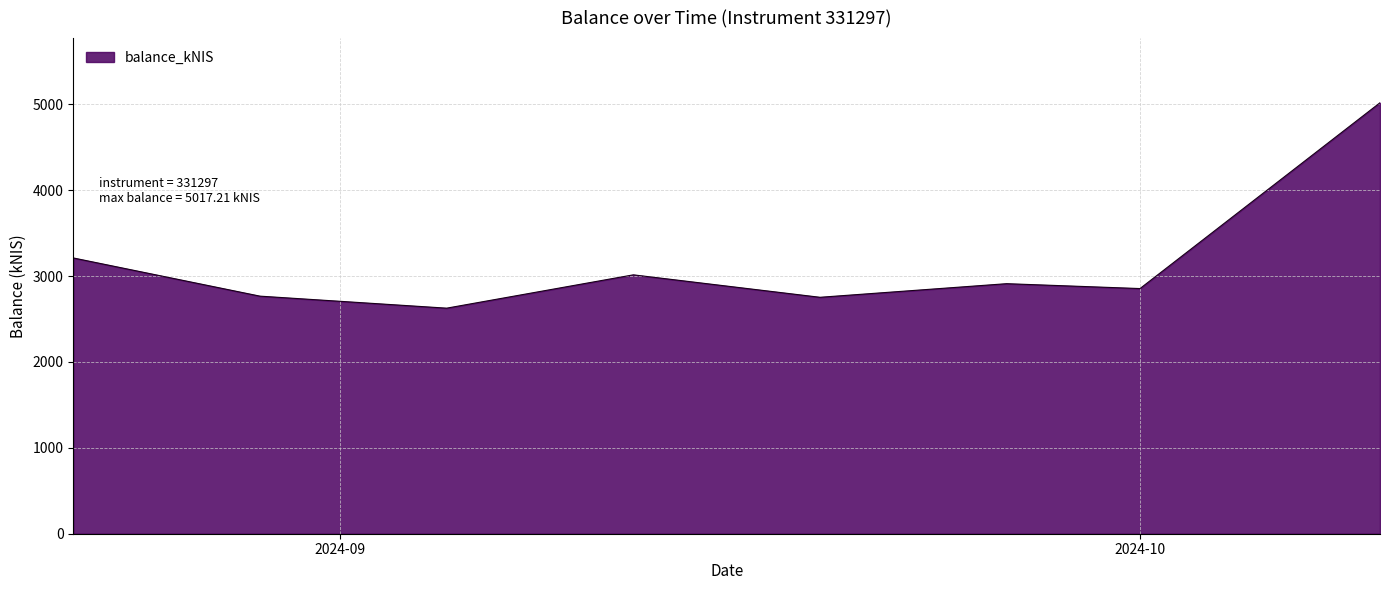

True or false: the data has more than 2 interior local peaks.

False